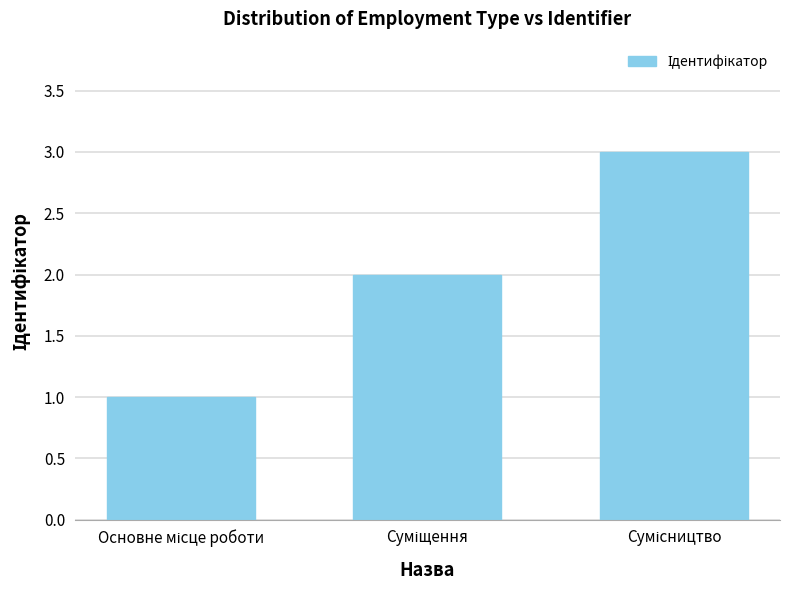

What is the sum of all values?

6